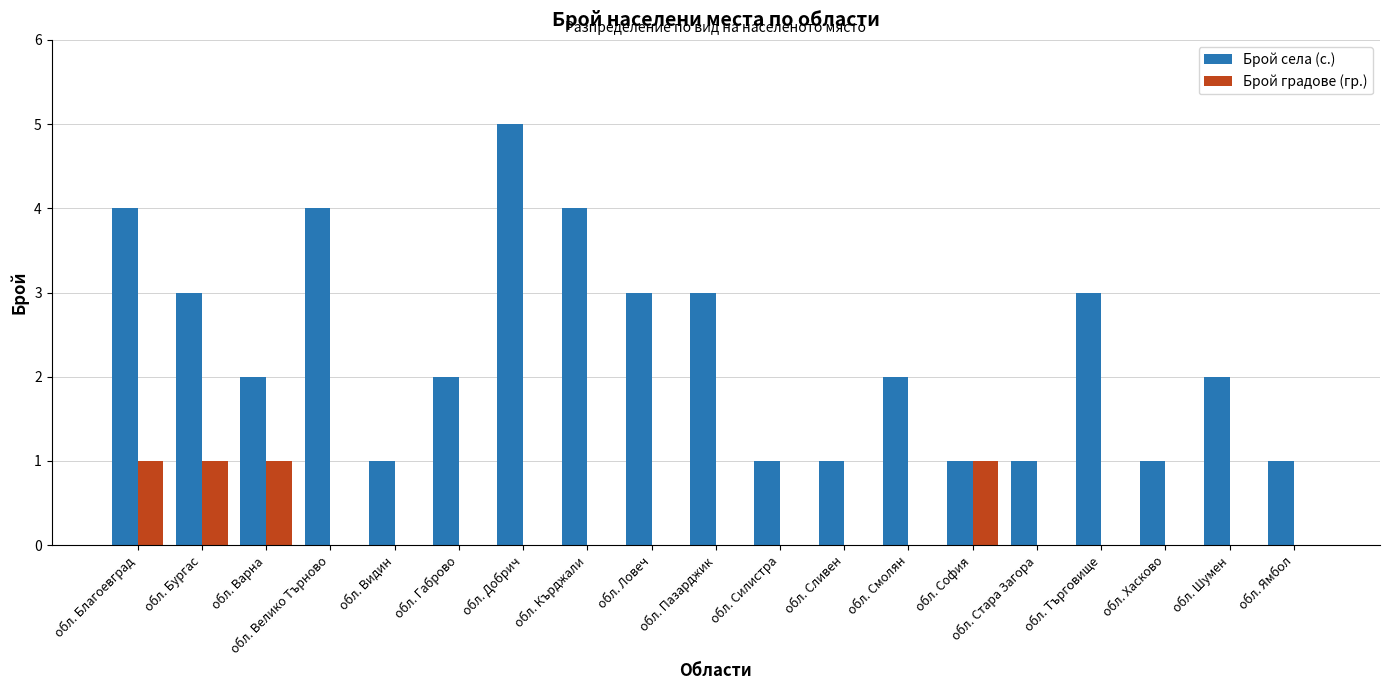

Are the bars grouped side by side (vs. stacked)?

Yes